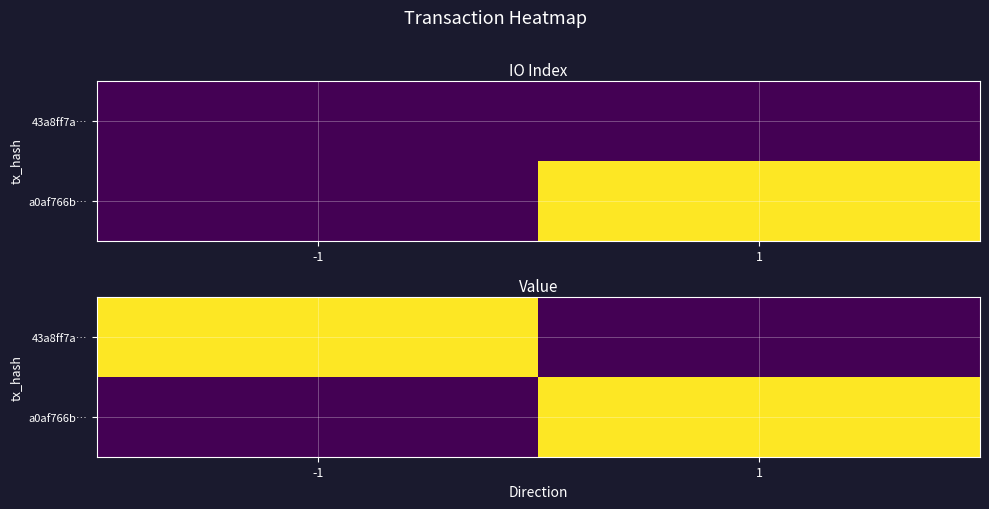

How many categories are shown in the chart?

2